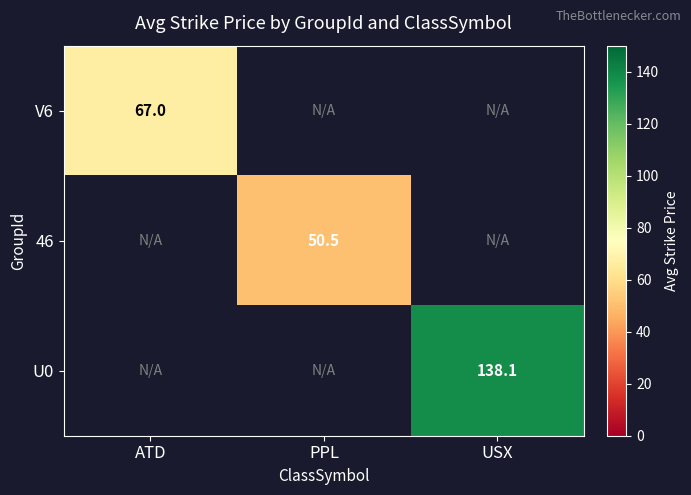

The value of V6 at ATD is 96.6. True or false?

False